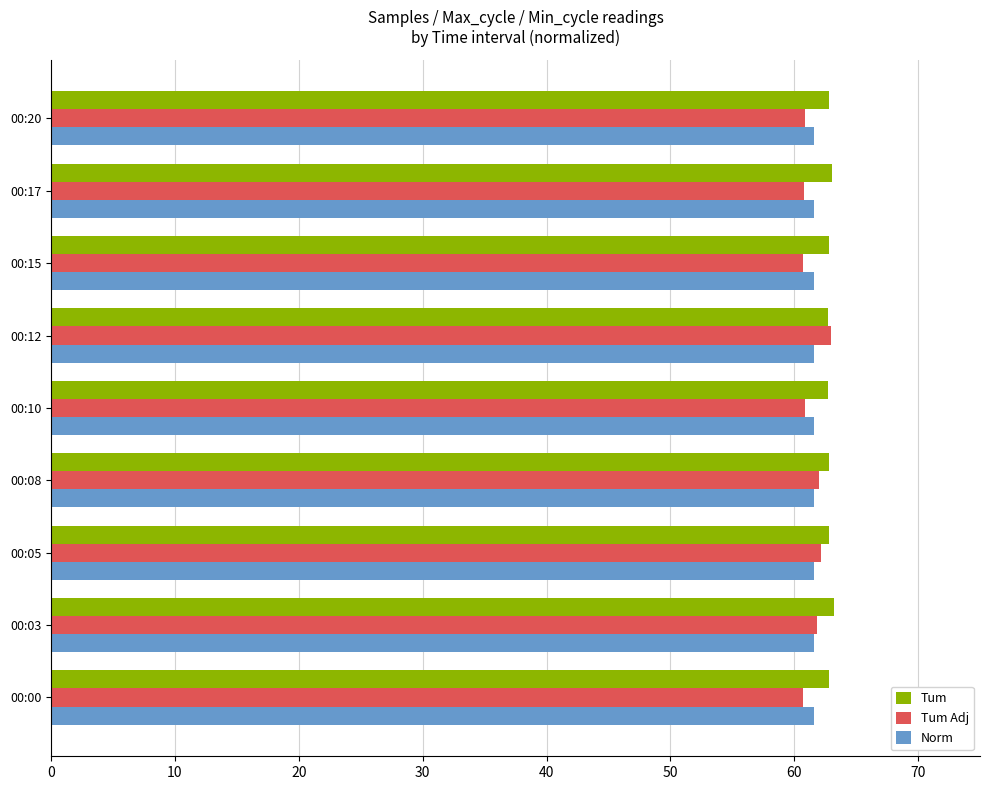

Is it true that Norm equals 85.1 at 00:03?

False